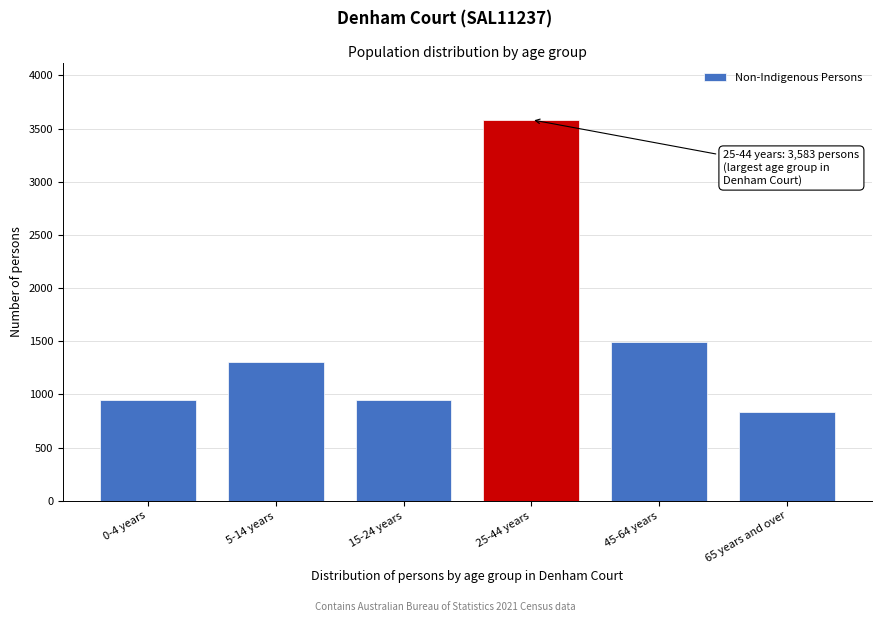

Reading right to left, transcribe all the data shown in this chart.

65 years and over=838	45-64 years=1496	25-44 years=3583	15-24 years=948	5-14 years=1307	0-4 years=948